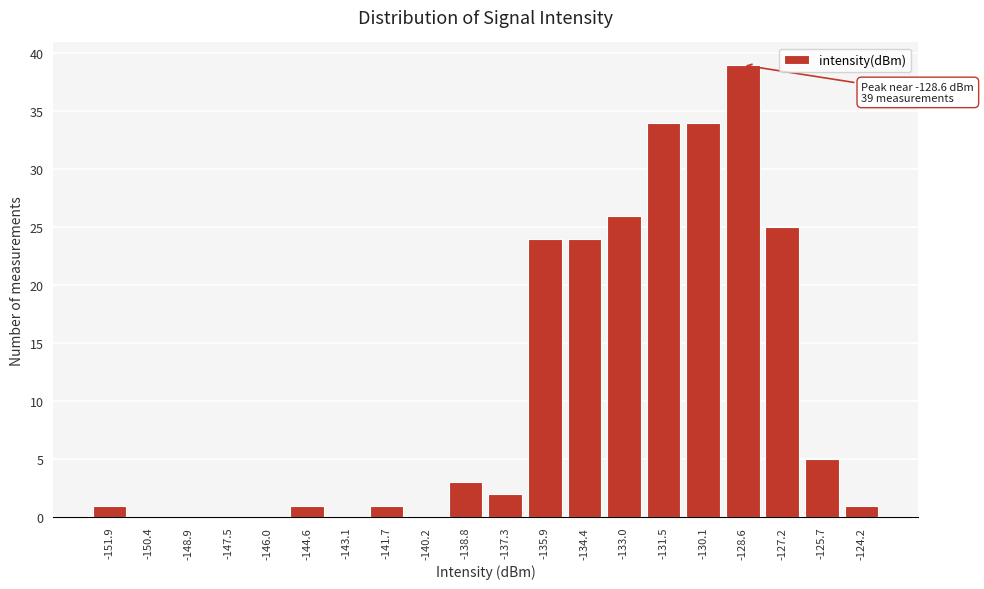

Reading left to right, list all the values displayed in this chart.

-151.9=1	-150.4=0	-148.9=0	-147.5=0	-146.0=0	-144.6=1	-143.1=0	-141.7=1	-140.2=0	-138.8=3	-137.3=2	-135.9=24	-134.4=24	-133.0=26	-131.5=34	-130.1=34	-128.6=39	-127.2=25	-125.7=5	-124.2=1